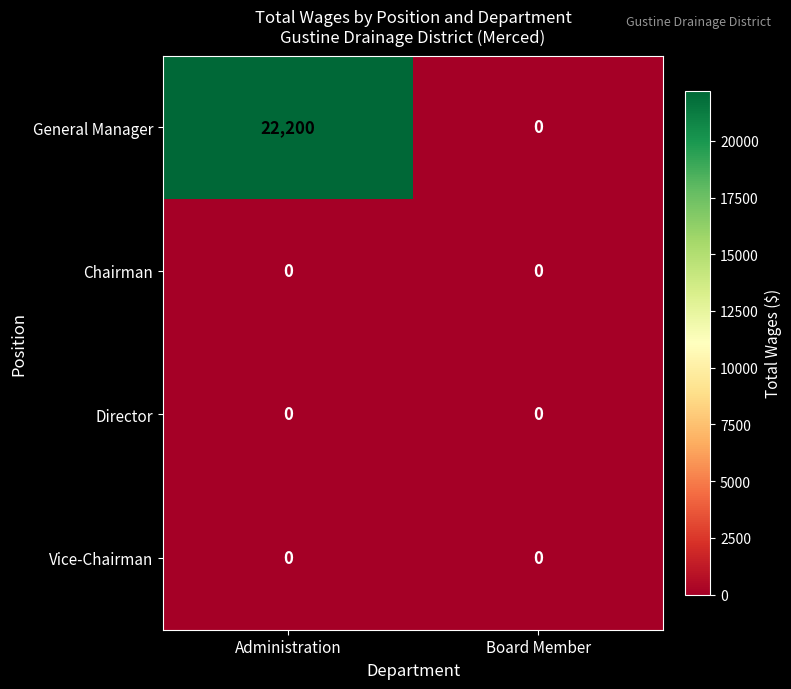

At how many categories does at least one series exceed 12647?

1